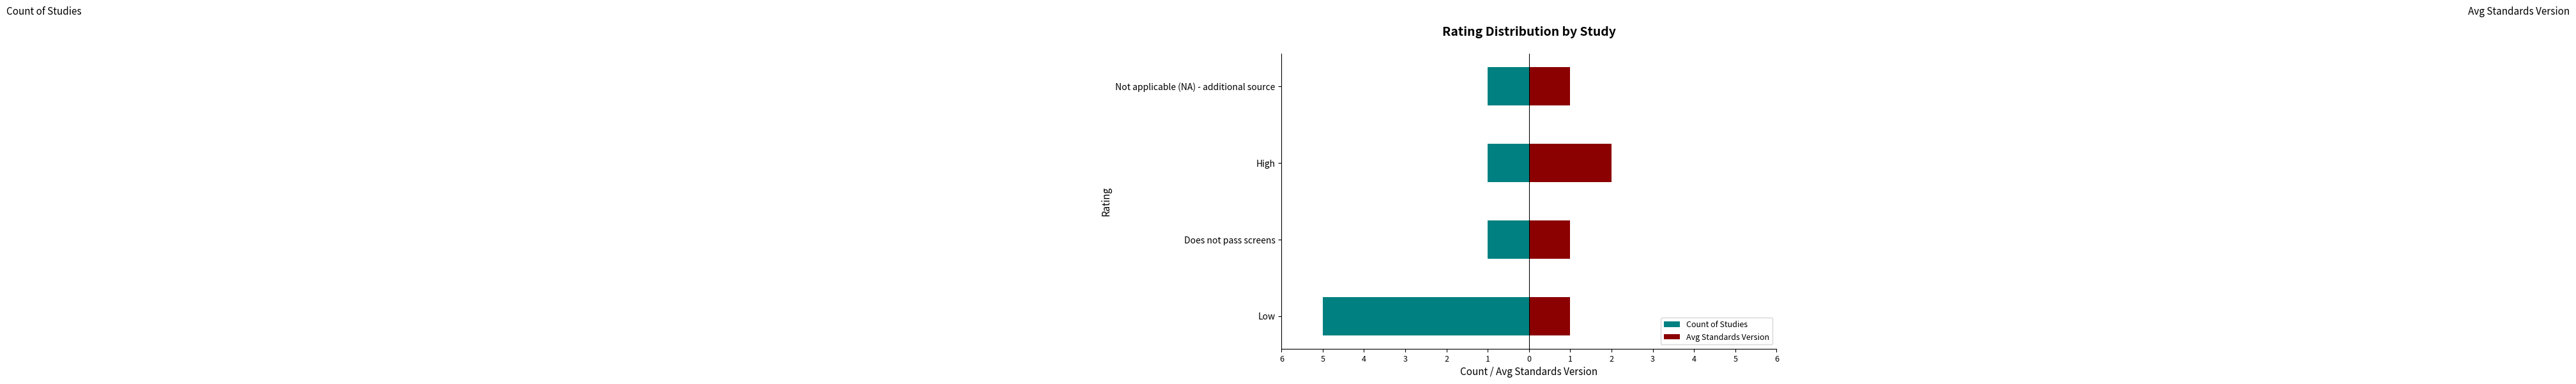

How many values in the Avg Standards Version series exceed 1?

1